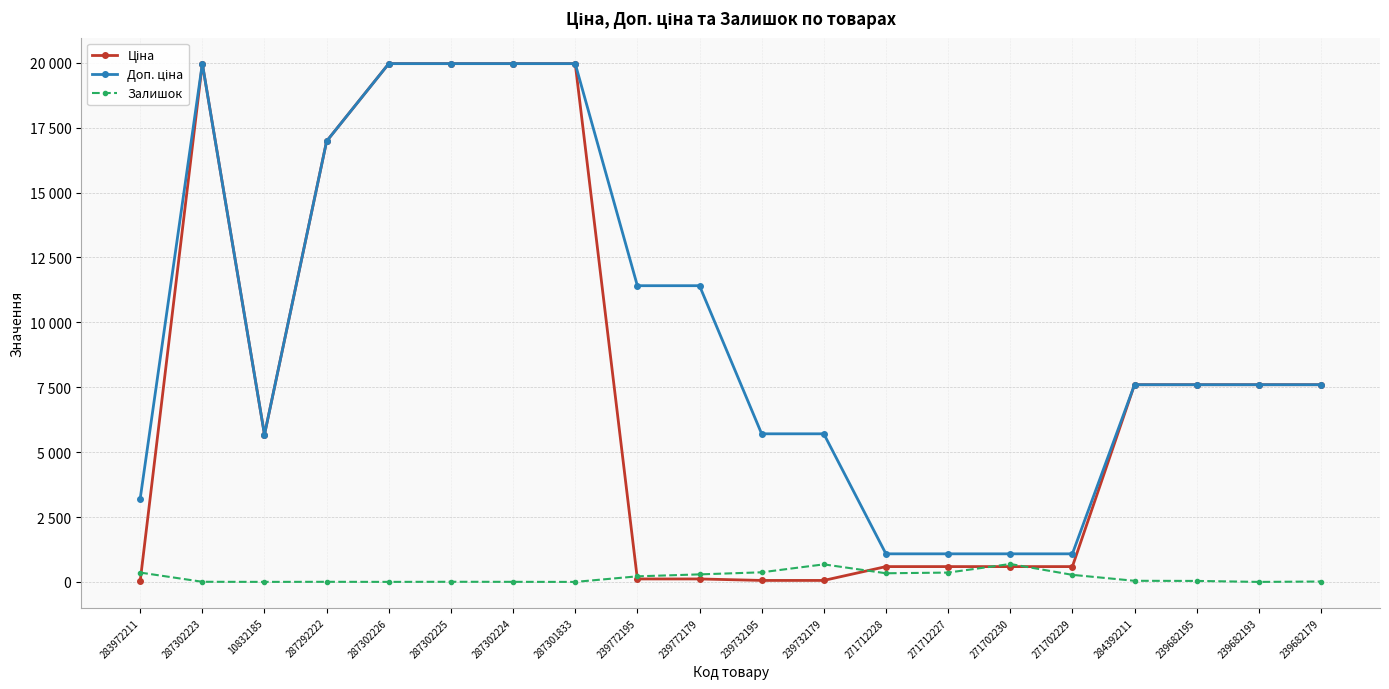

Which series has the largest total across all categories?

Доп. ціна